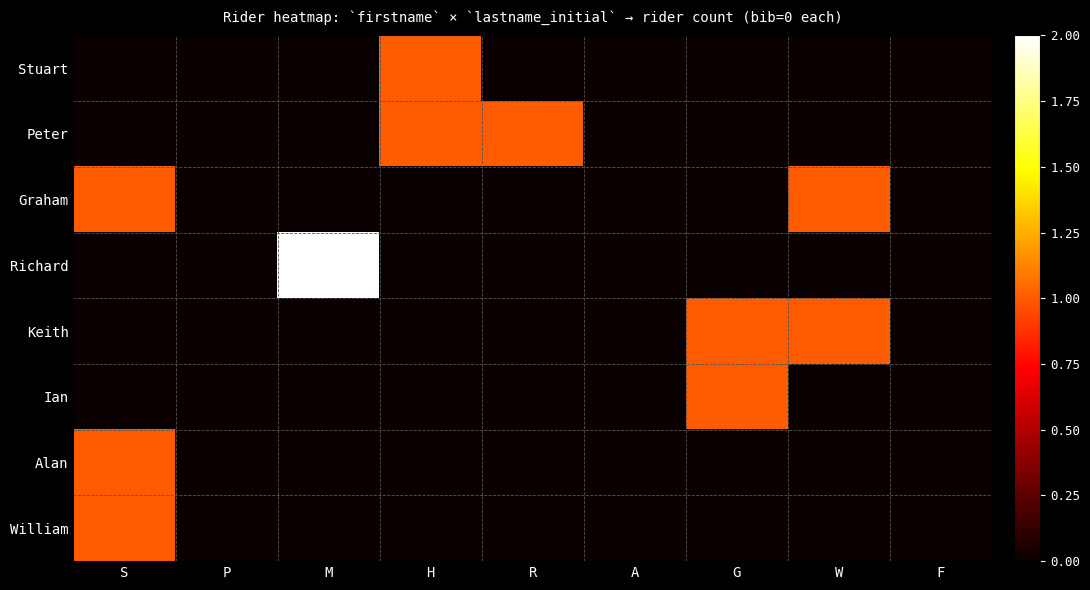

Which series has the largest range (max minus min)?

Richard